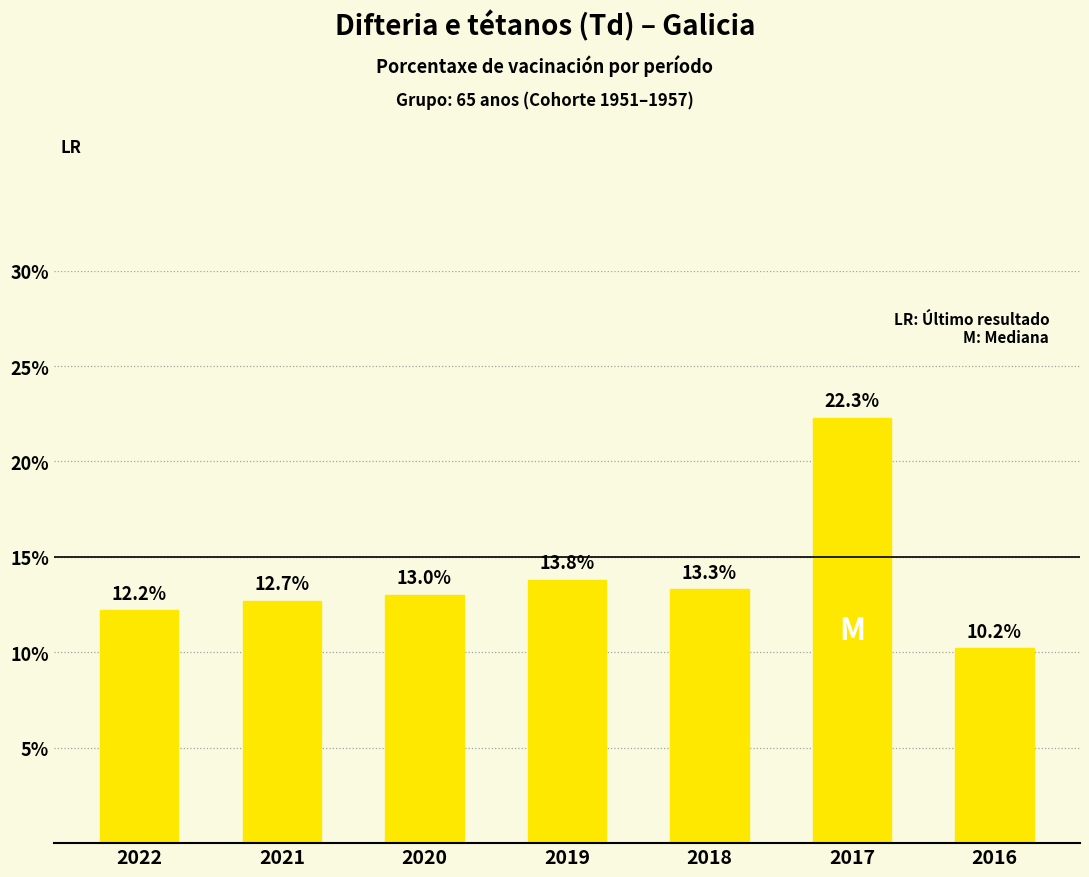

Which has a higher value, 2022 or 2016?

2022